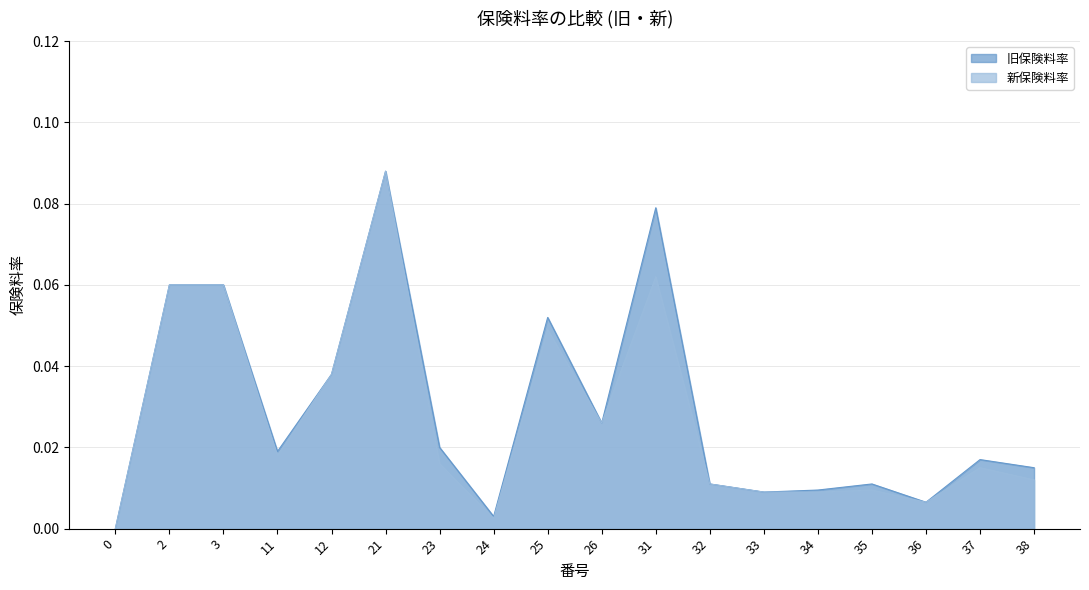

True or false: 新保険料率 and 旧保険料率 intersect in this chart.

False